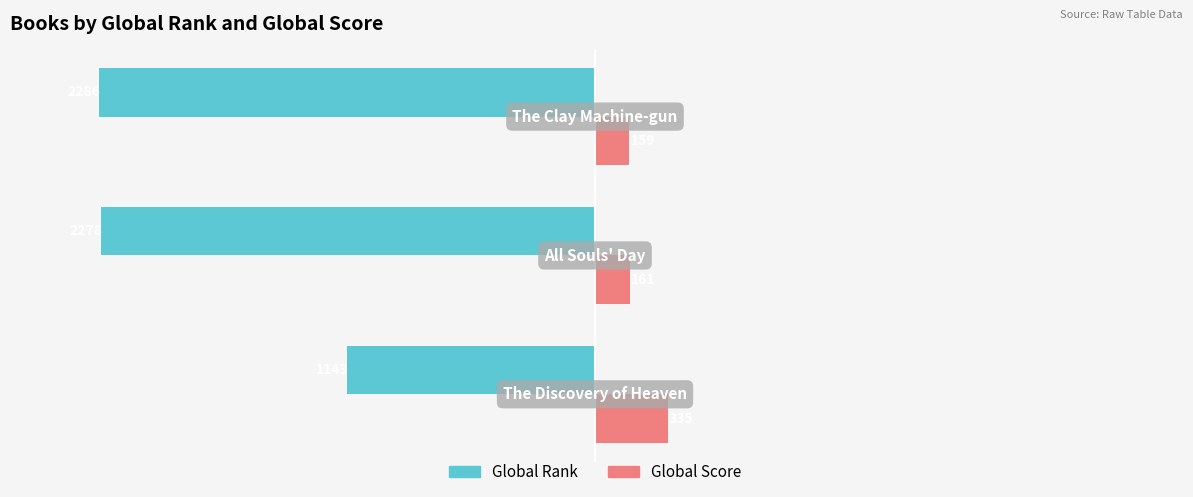

Which series has the largest total across all categories?

Global Score